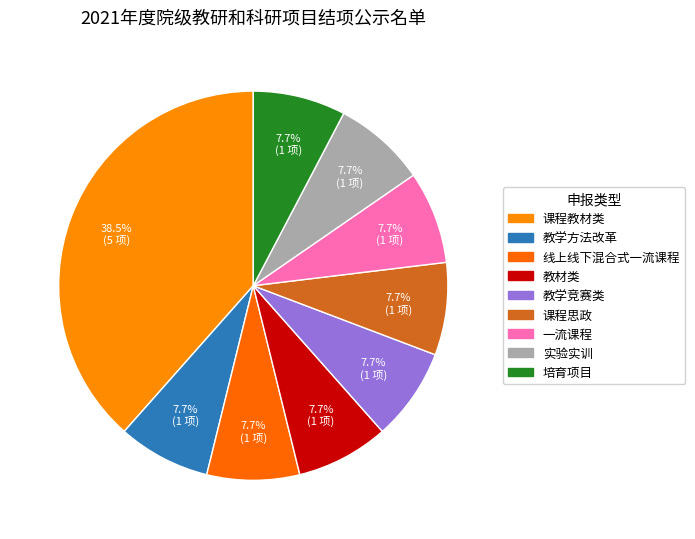

Which has a higher value, 培育项目 or 课程思政?

培育项目